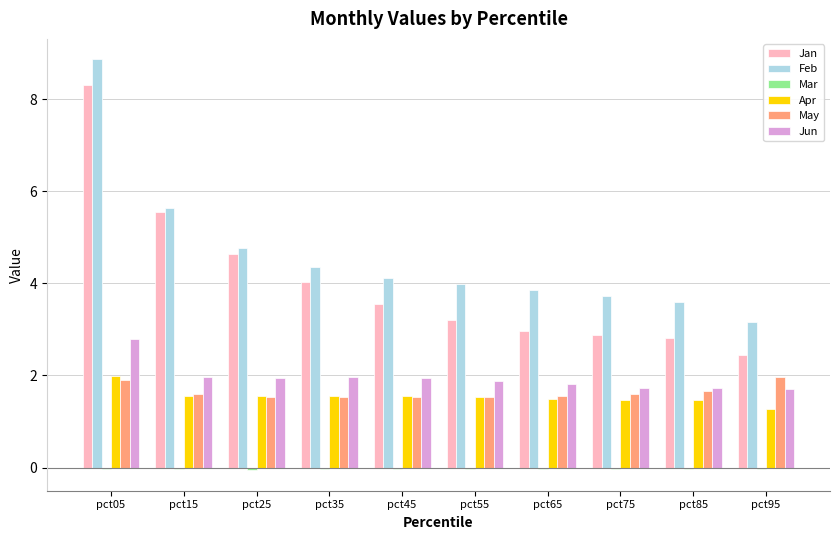

What is the total value across all series at pct85?

11.2